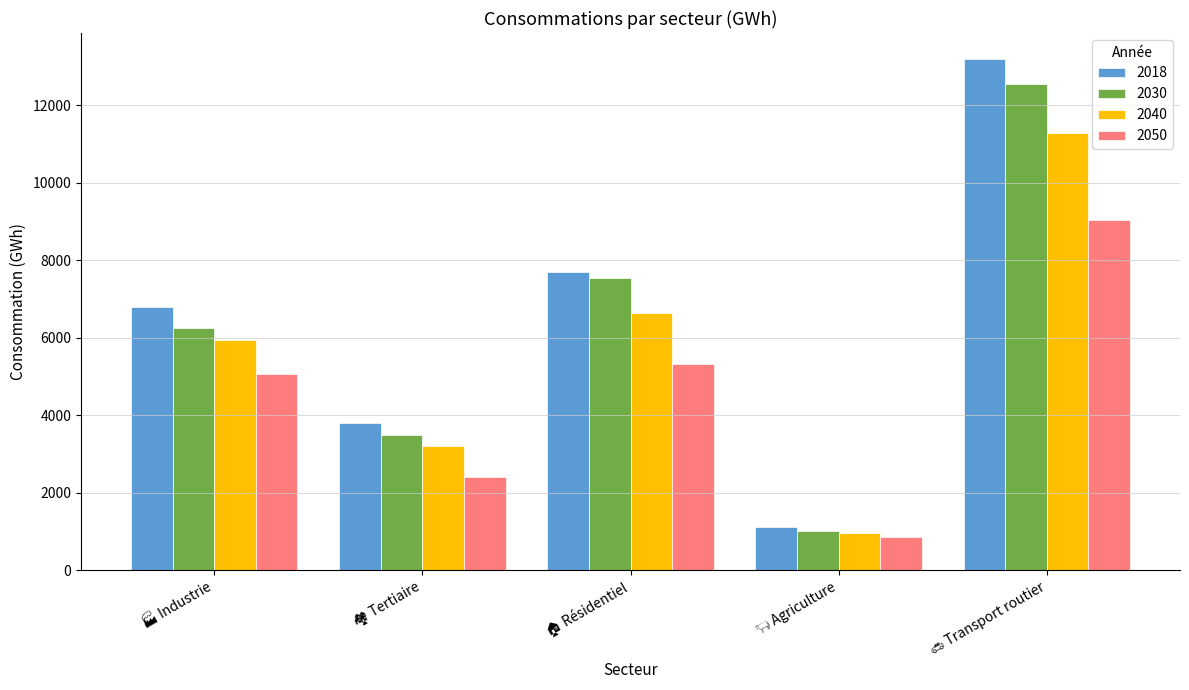

List the series in order of their peak value, highest first.

2018, 2030, 2040, 2050